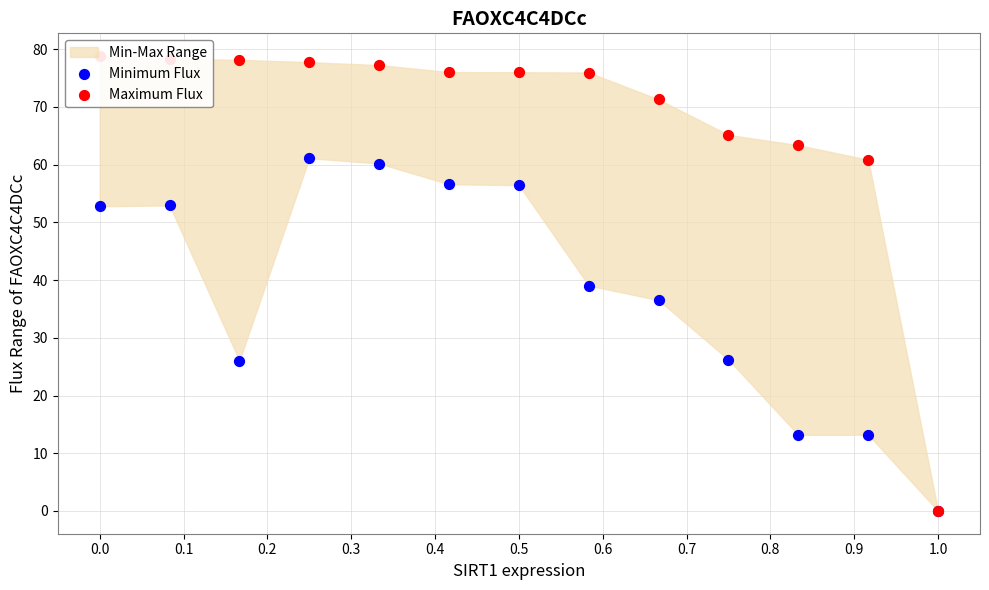

What is the total value across all series at 0.7?

115.0